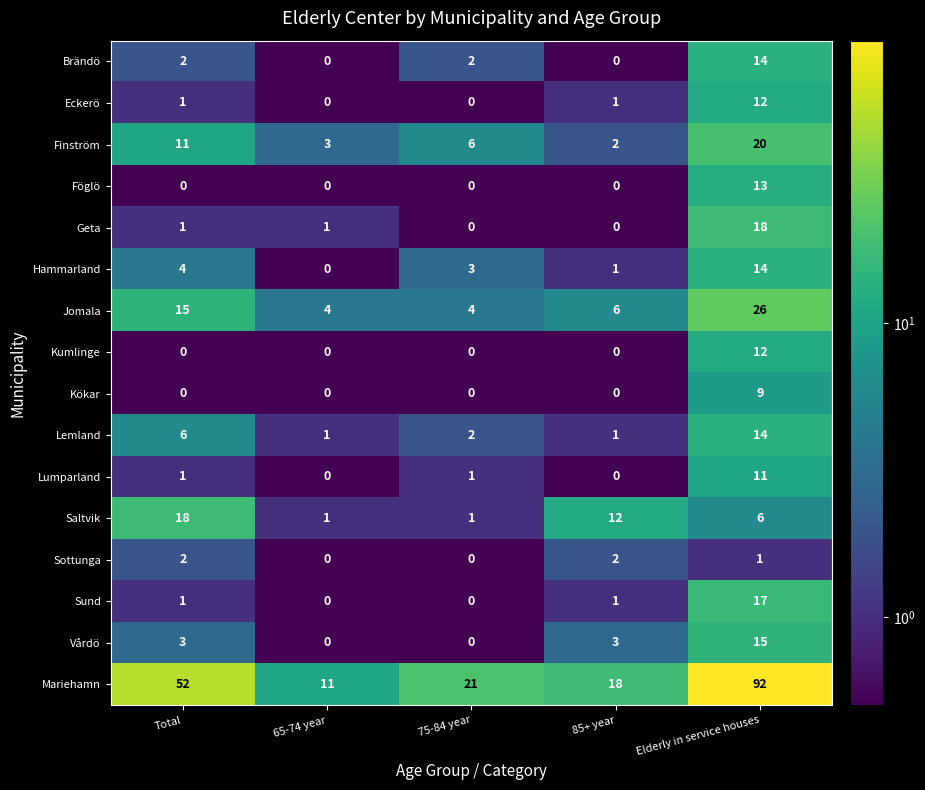

How many series are shown in this chart?

16